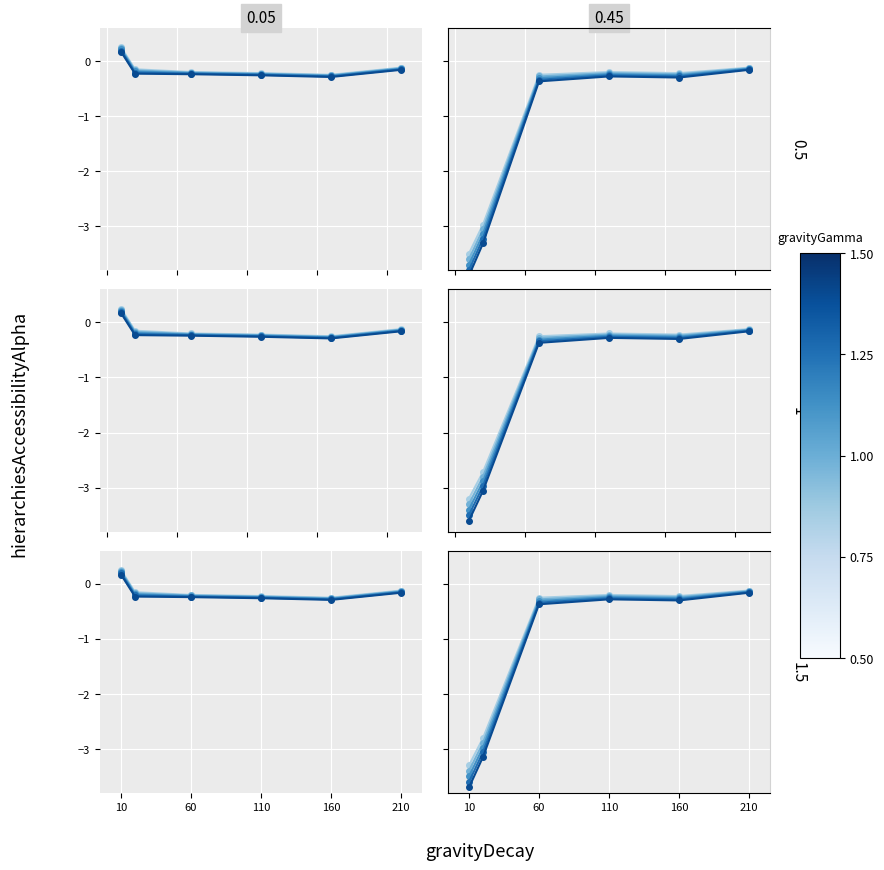

Between 10 and 160, which is larger?

160